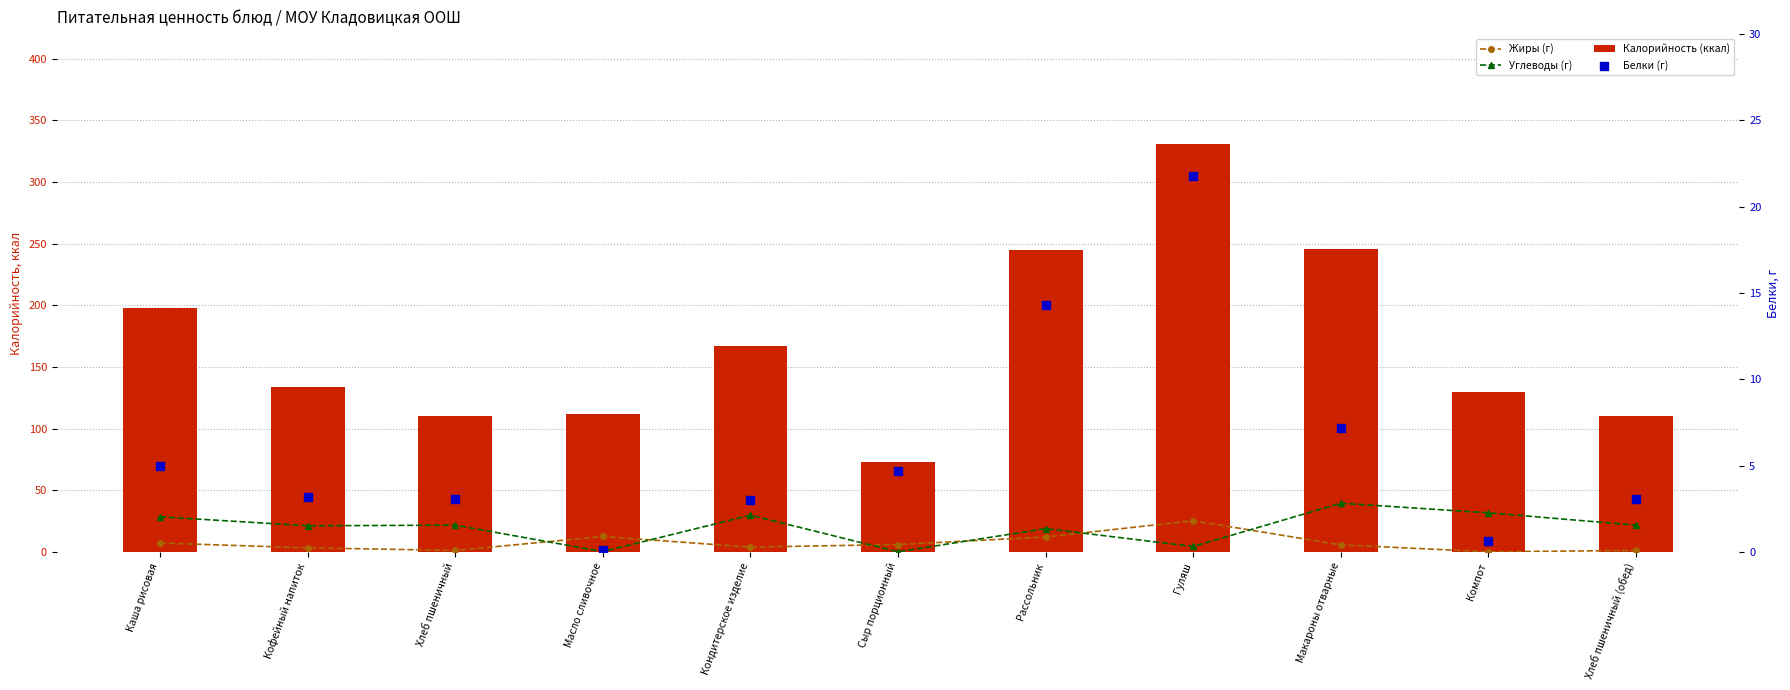

What are all the series names shown in the legend?

Жиры (г), Углеводы (г), Калорийность (ккал), Белки (г)